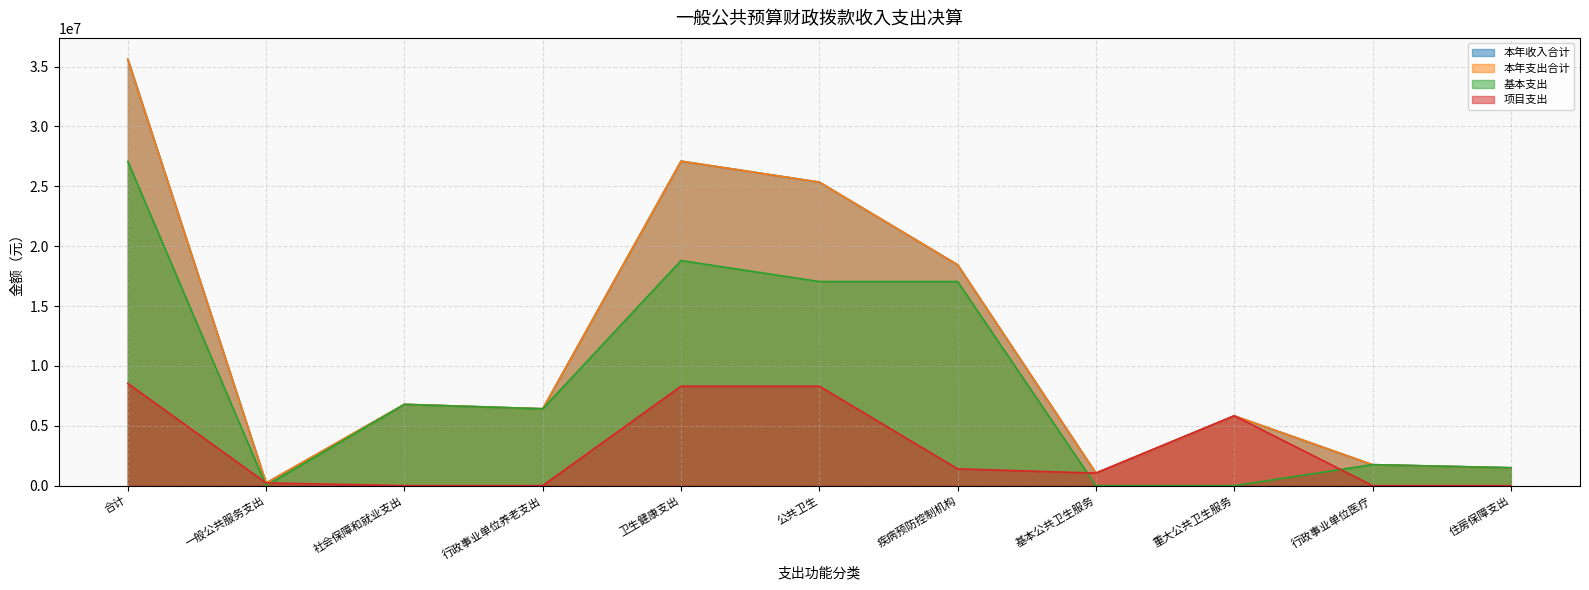

What is the sum of the 本年收入合计 values at 行政事业单位养老支出 and 重大公共卫生服务?

12253842.6